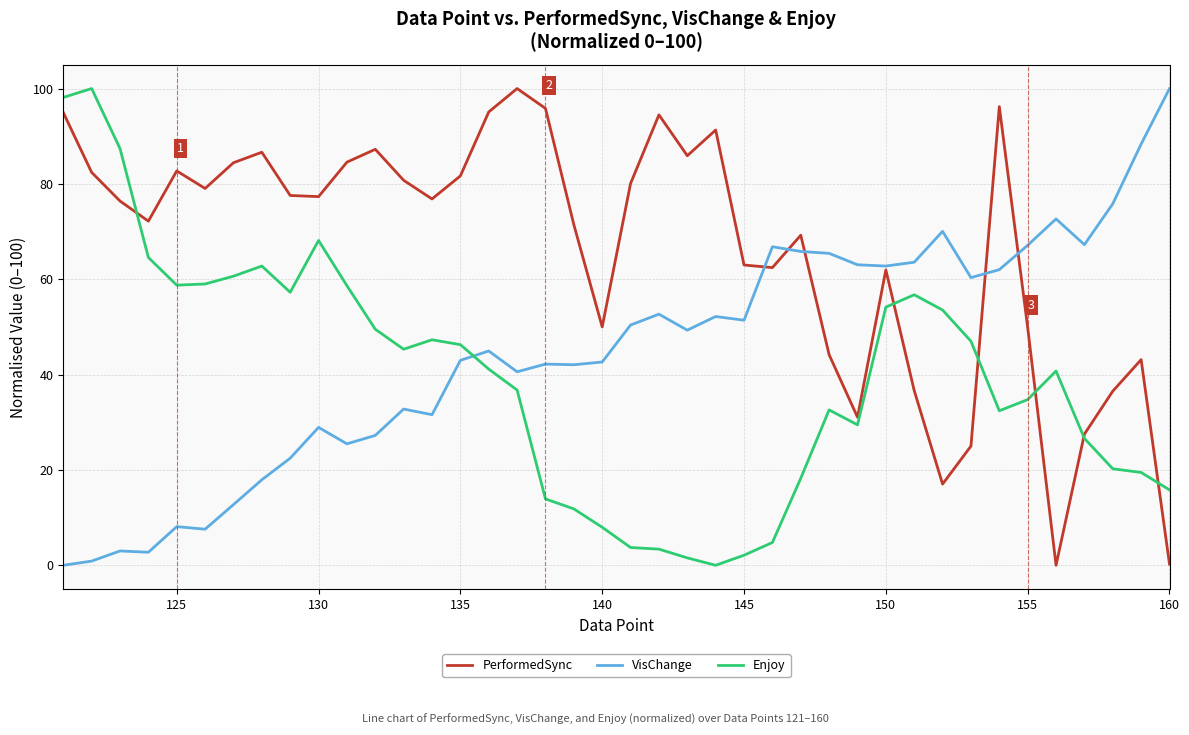

What is the difference between the maximum and minimum values in the Enjoy series?

100.0